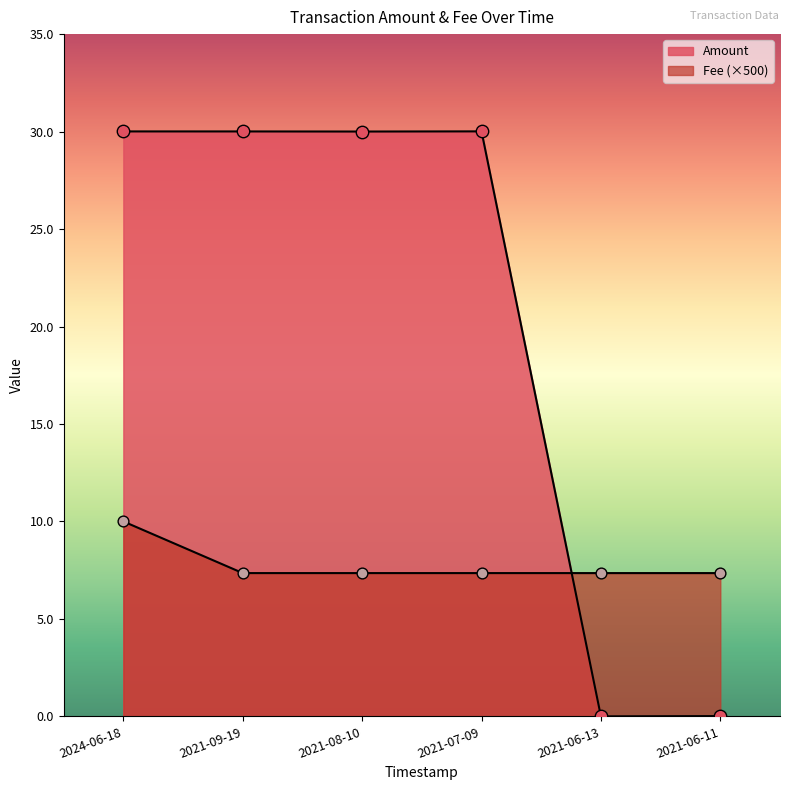

Which series reaches the minimum Y coordinate?

Amount